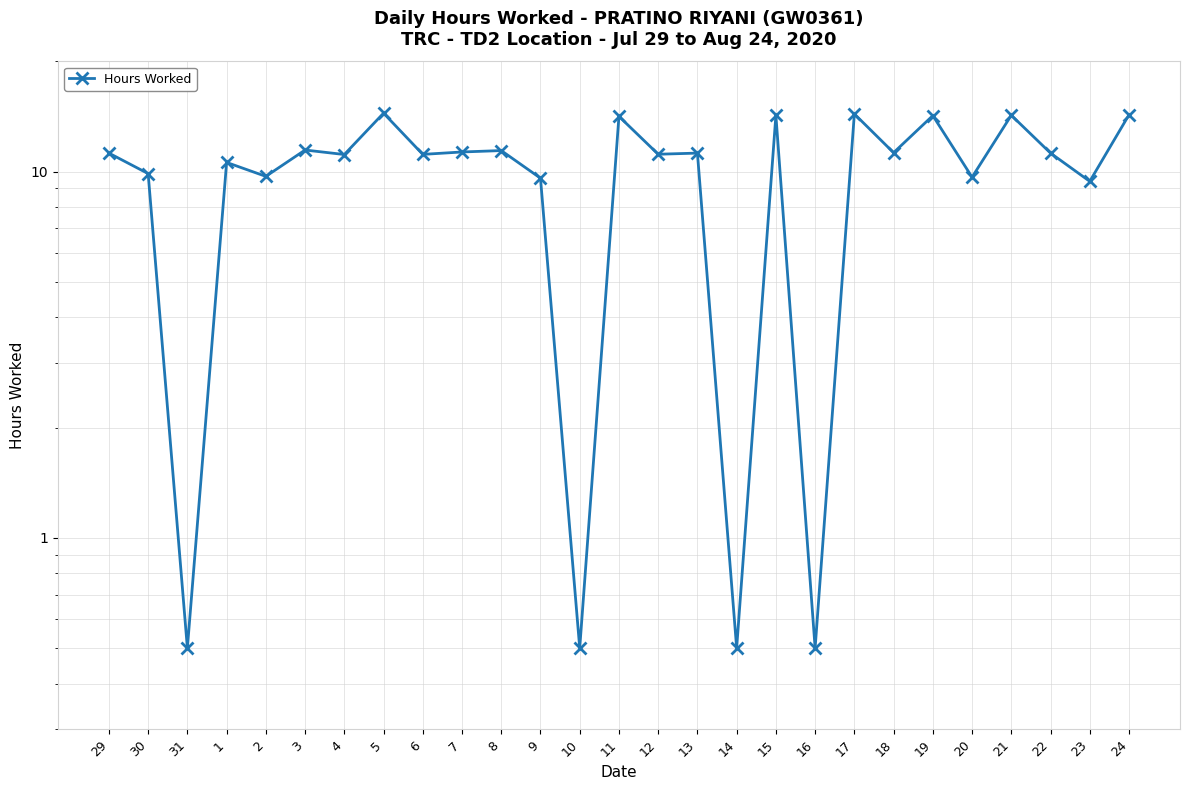

Approximately how many times larger is the value at 30 compared to 19?

0.7